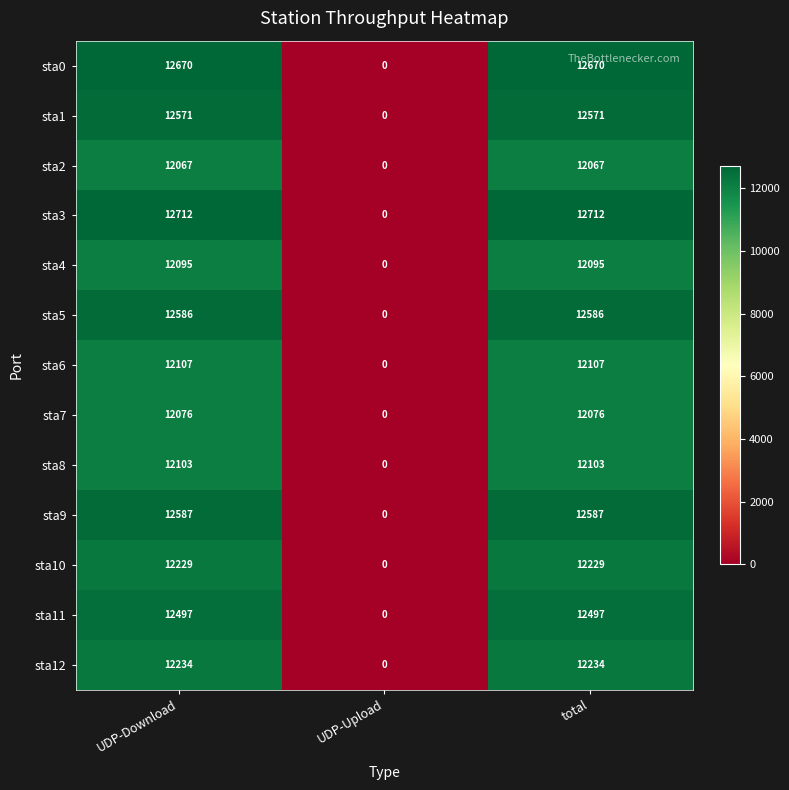

At how many categories does at least one series exceed 3167?

2